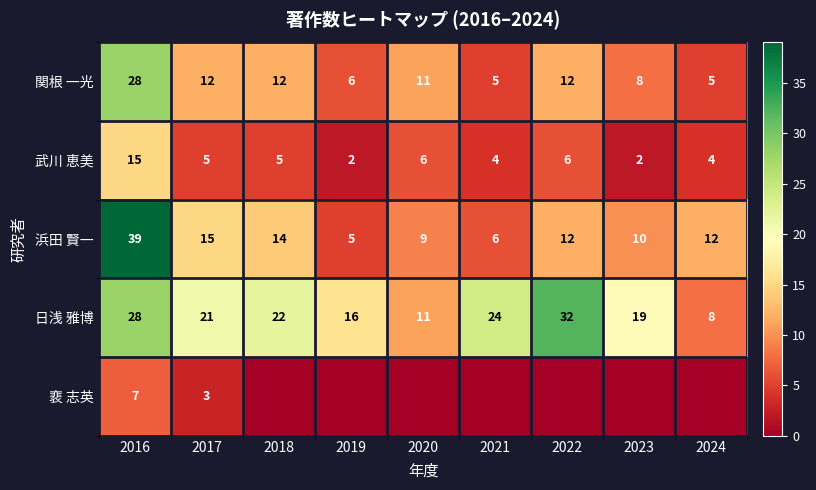

What is the maximum value for 日浅 雅博?

32